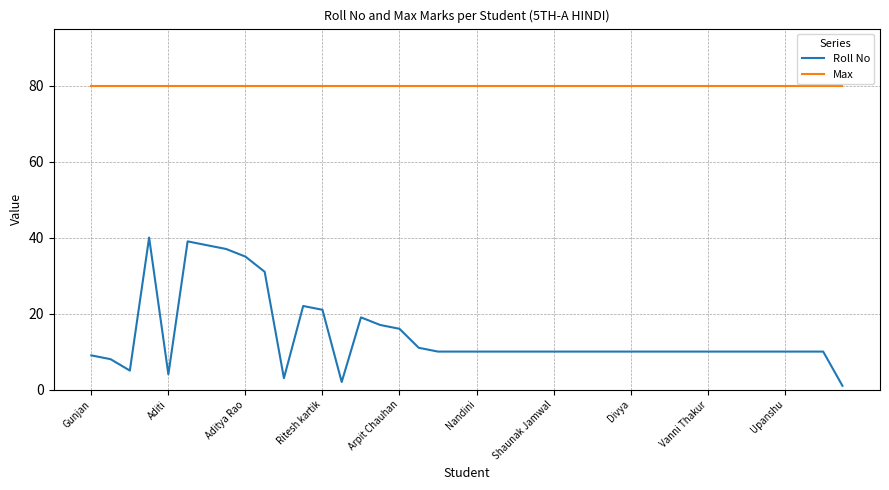

True or false: Max and Roll No intersect in this chart.

False